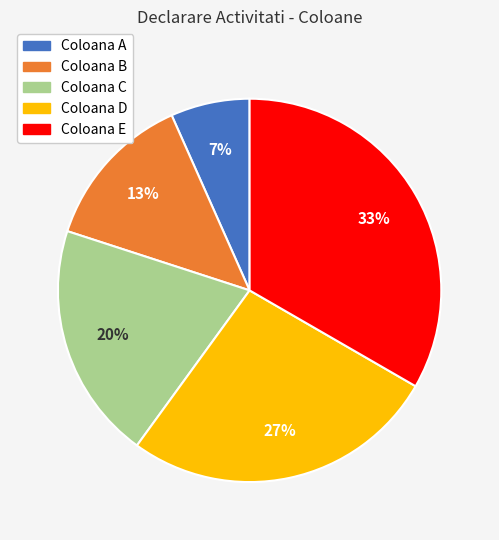

How many slices are in this pie chart?

5